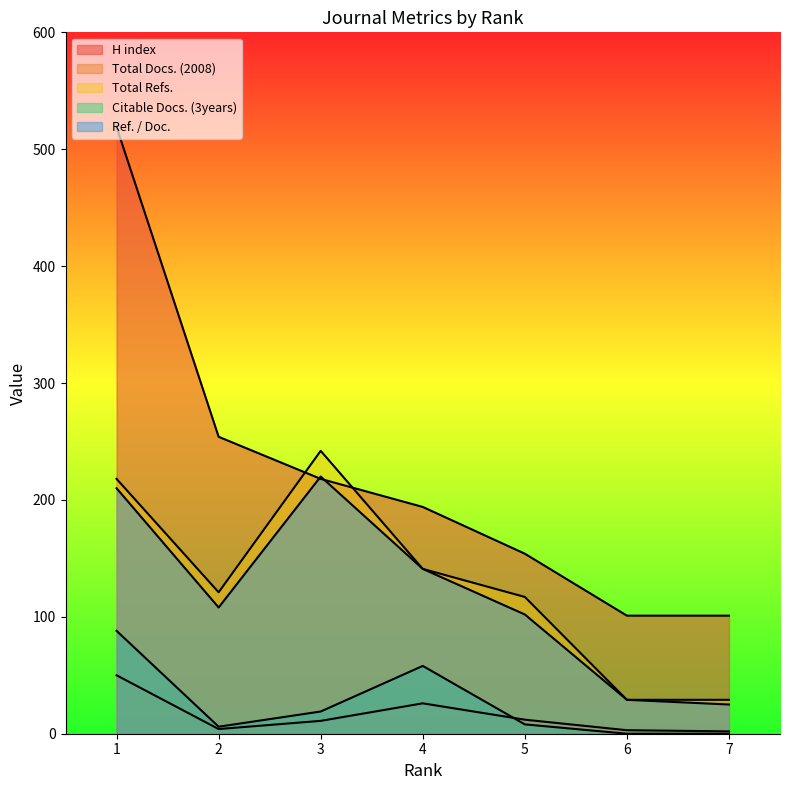

True or false: H index and Ref. / Doc. cross at least once.

True